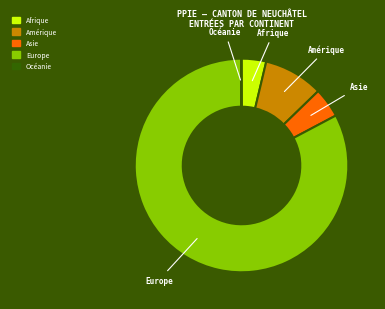

Combined, do Asie and Europe account for over 50%?

Yes